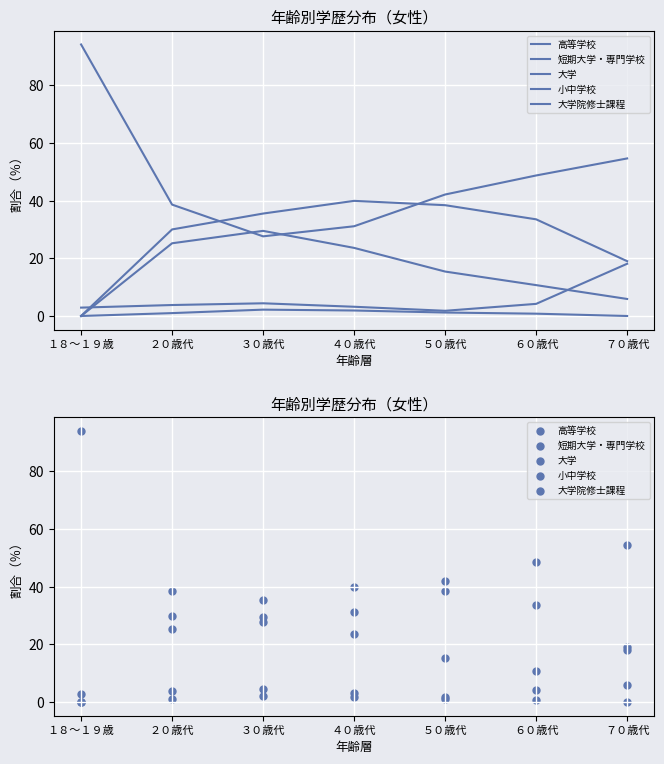

At which category is the sum across all series the highest?

４０歳代